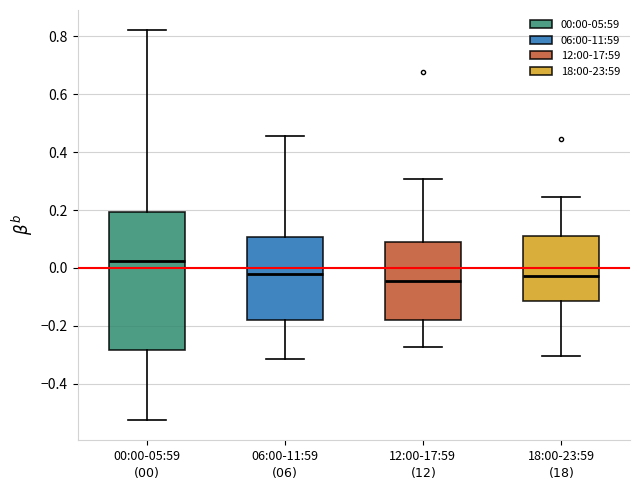

Reading left to right, transcribe this box plot: for each box, give where its median line is, the range the box spans, and where its two whiskers end, as read against the y-axis. The values are not printed on the chart, so give them approximately, as read against the axis.

00:00-05:59 $(00)$: median 0.02, box -0.28 to 0.20, whiskers -0.52 to 0.82
06:00-11:59 $(06)$: median -0.02, box -0.18 to 0.10, whiskers -0.32 to 0.46
12:00-17:59 $(12)$: median -0.04, box -0.18 to 0.10, whiskers -0.28 to 0.30
18:00-23:59 $(18)$: median -0.02, box -0.12 to 0.10, whiskers -0.30 to 0.24